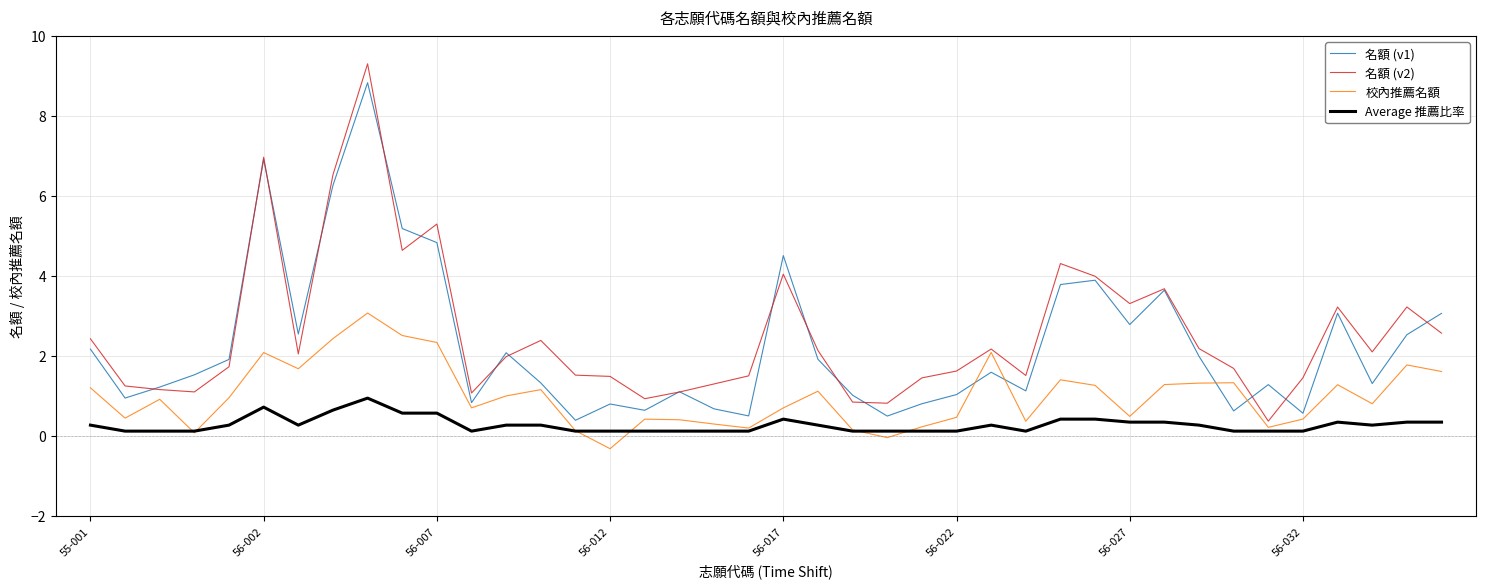

True or false: Average 推薦比率 and 名額 (v1) cross at least once.

False